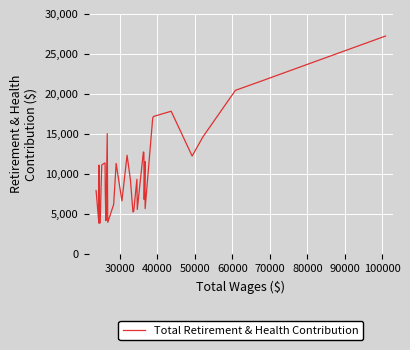

What is the maximum value shown in the chart?

27230